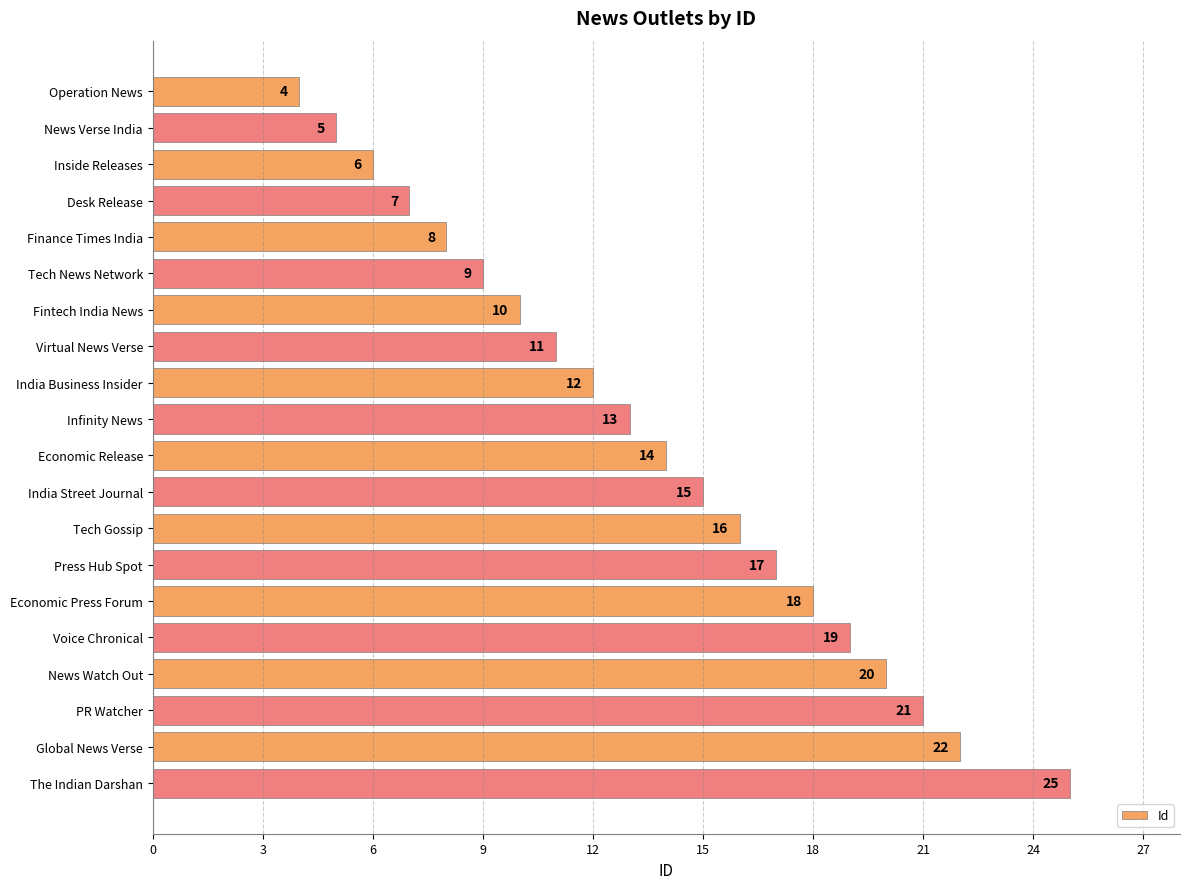

What value does the data have at India Street Journal?

15